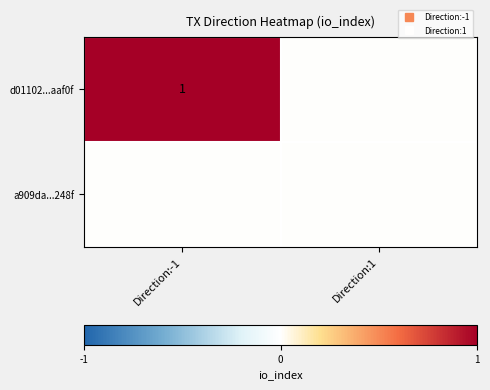

What is the difference between the d01102...aaf0f values at Direction:-1 and Direction:1?

1